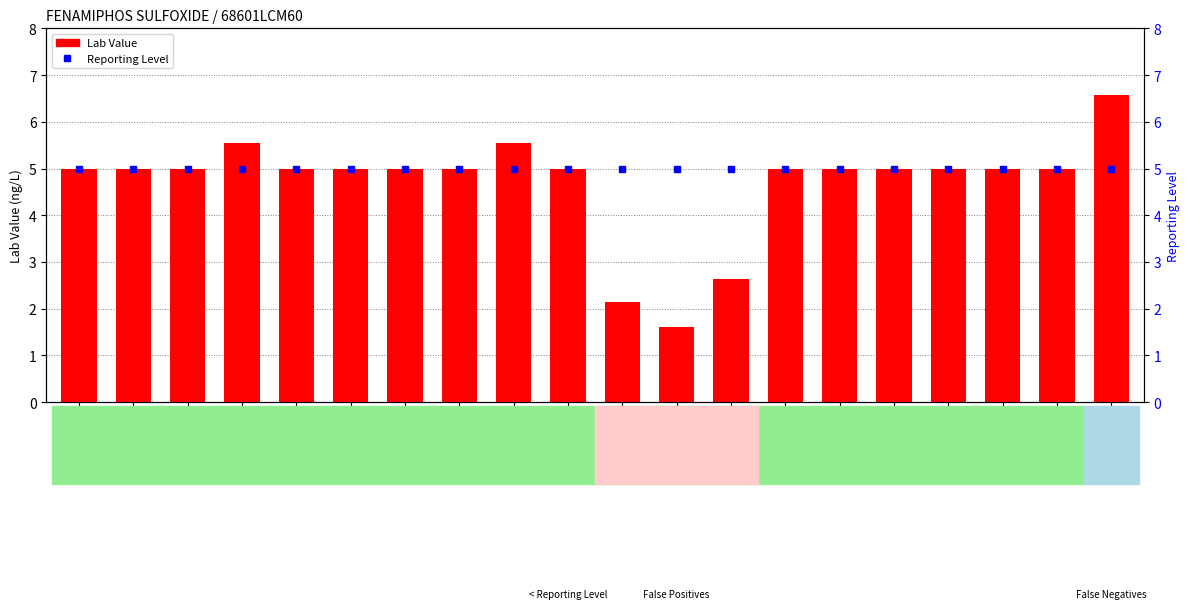

What position from the left is 20141290002?

20